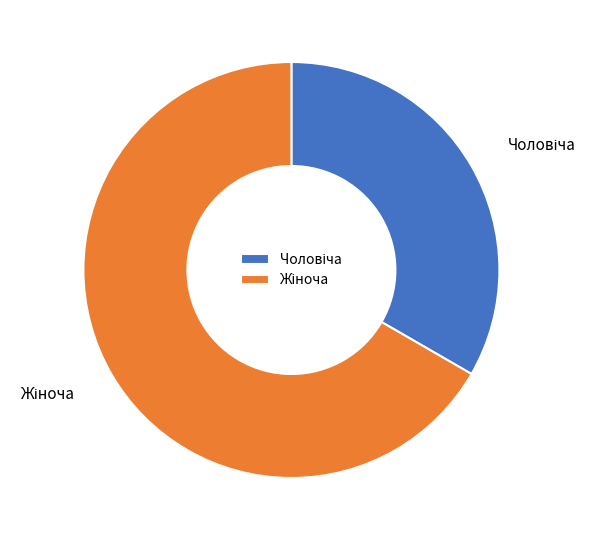

Is there any slice that represents more than half of the pie?

Yes